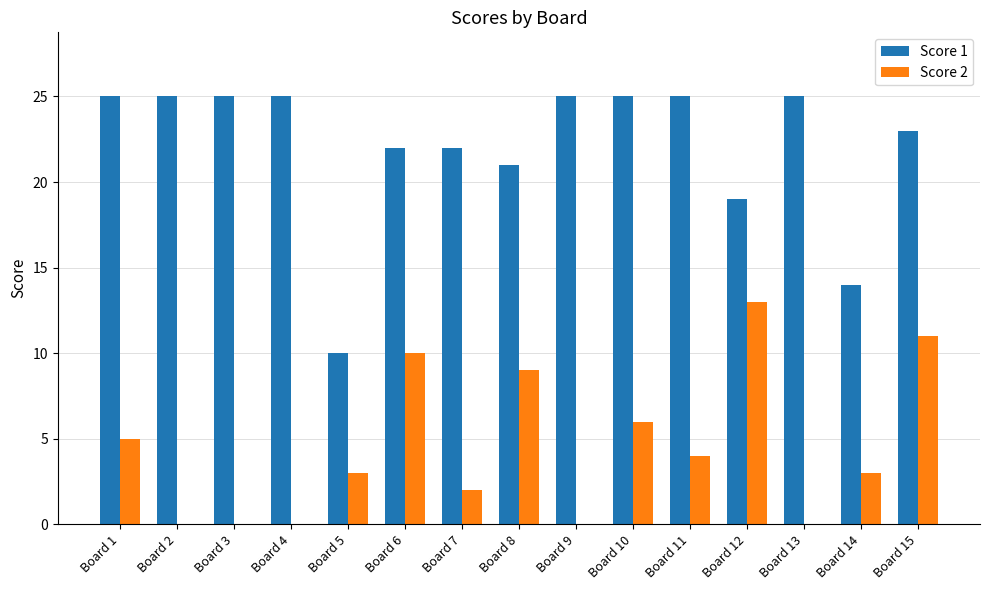

How many series are shown in this chart?

2